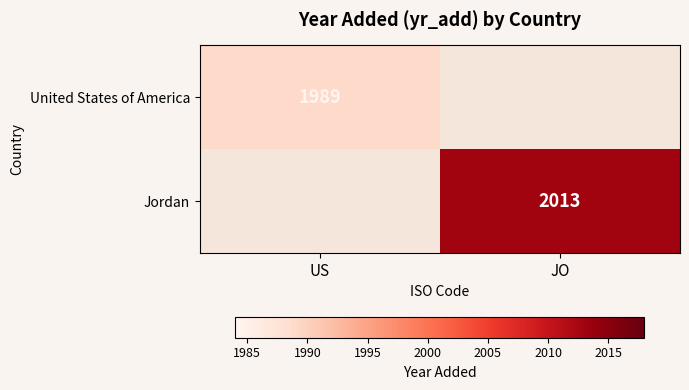

True or false: Jordan has a value of 2013 at JO.

True